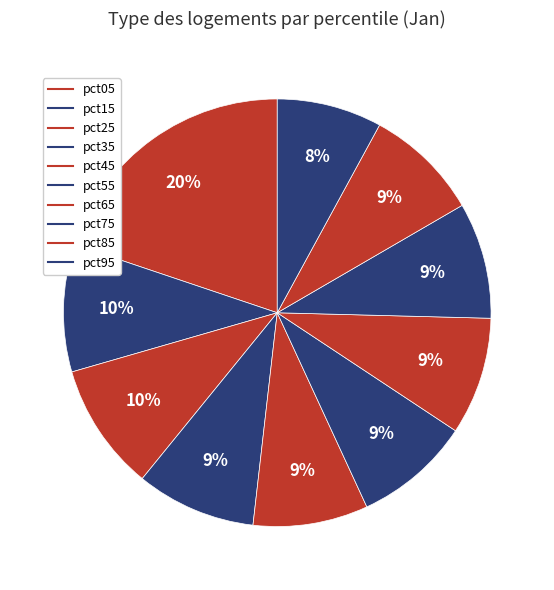

Approximately how many times larger is the value at pct65 compared to pct85?

1.0